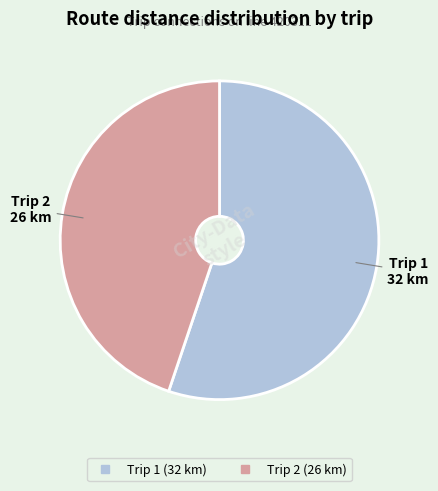

Is there a majority slice in this chart?

Yes